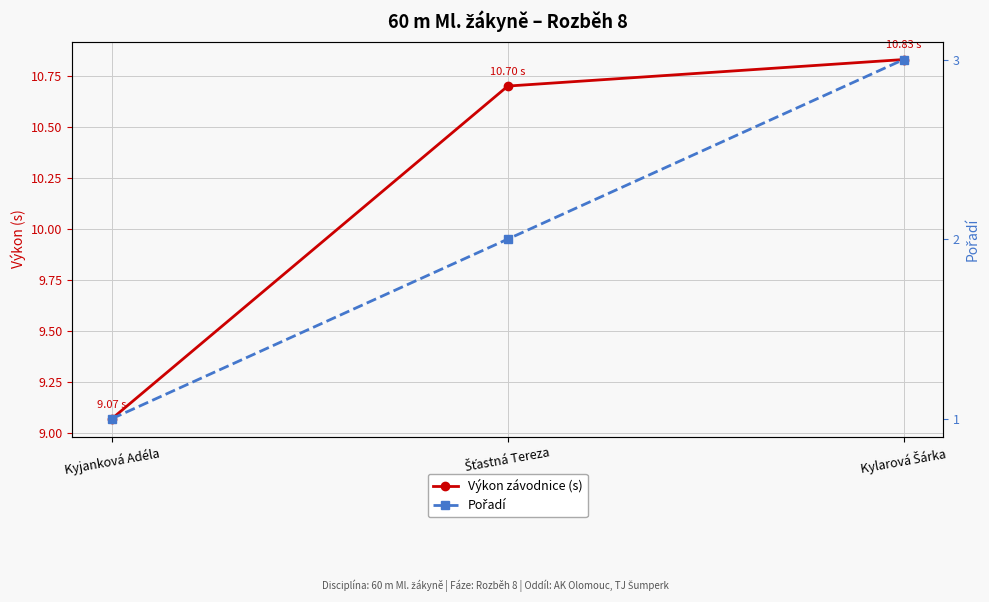

The value of Výkon závodnice (s) at Kylarová Šárka is 3.0. True or false?

False